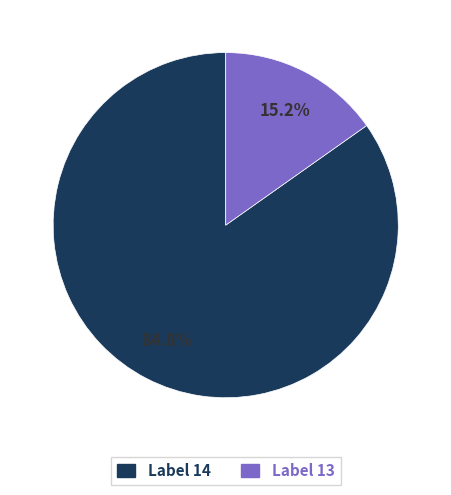

Is there a majority slice in this chart?

Yes